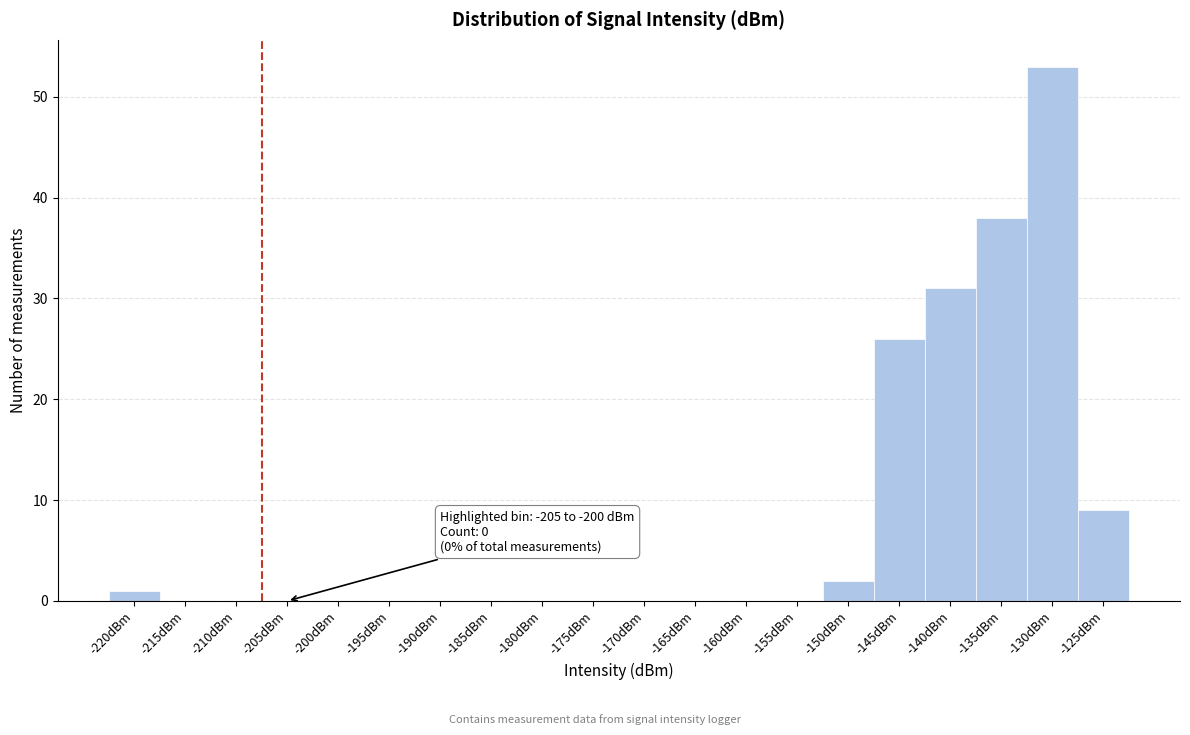

Reading left to right, extract all data points from this chart.

-220dBm=1	-215dBm=0	-210dBm=0	-205dBm=0	-200dBm=0	-195dBm=0	-190dBm=0	-185dBm=0	-180dBm=0	-175dBm=0	-170dBm=0	-165dBm=0	-160dBm=0	-155dBm=0	-150dBm=2	-145dBm=26	-140dBm=31	-135dBm=38	-130dBm=53	-125dBm=9